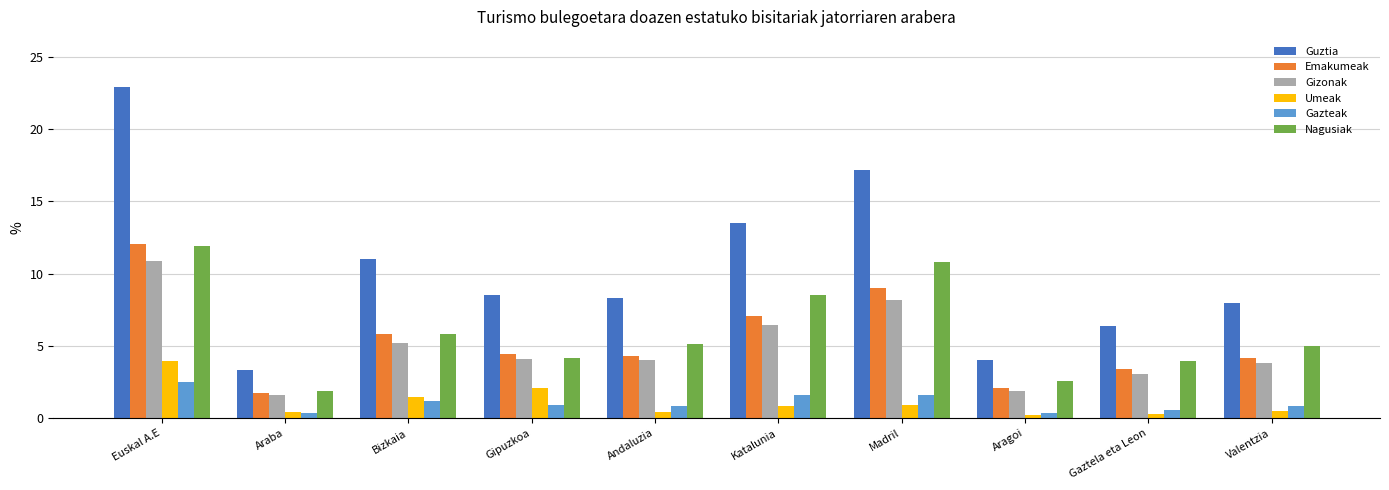

What are all the series names shown in the legend?

Guztia, Emakumeak, Gizonak, Umeak, Gazteak, Nagusiak